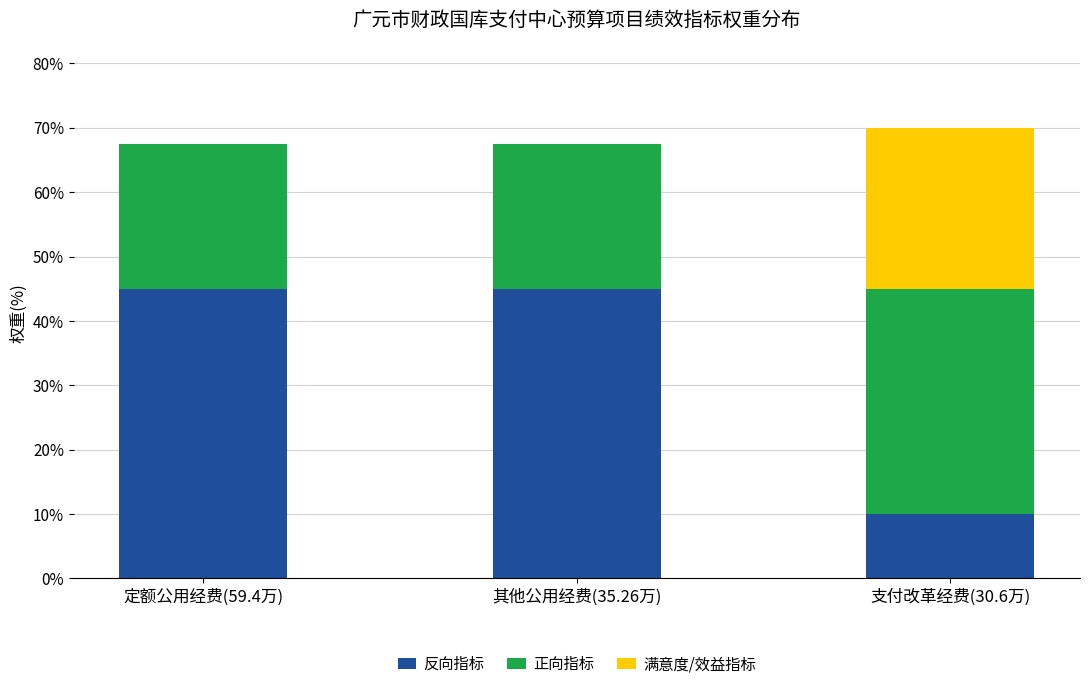

What are all the series names shown in the legend?

反向指标, 正向指标, 满意度/效益指标